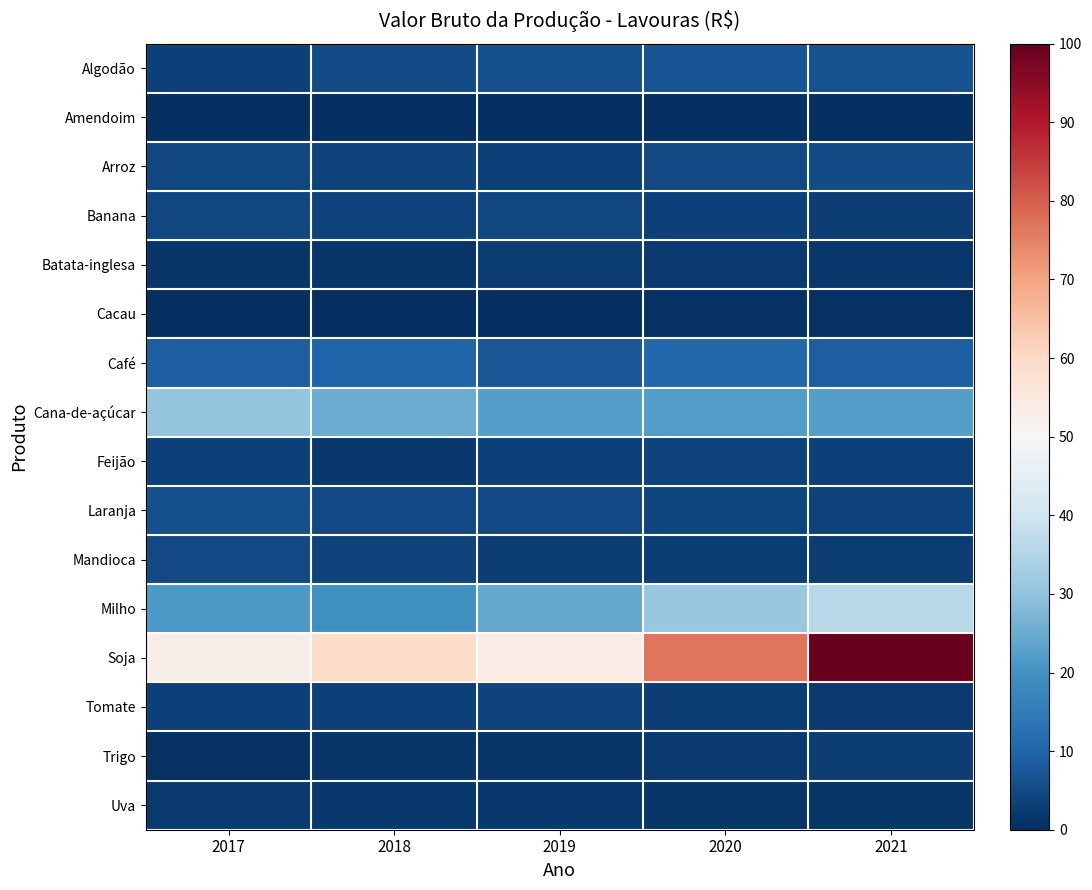

At how many categories does at least one series exceed 5?

5